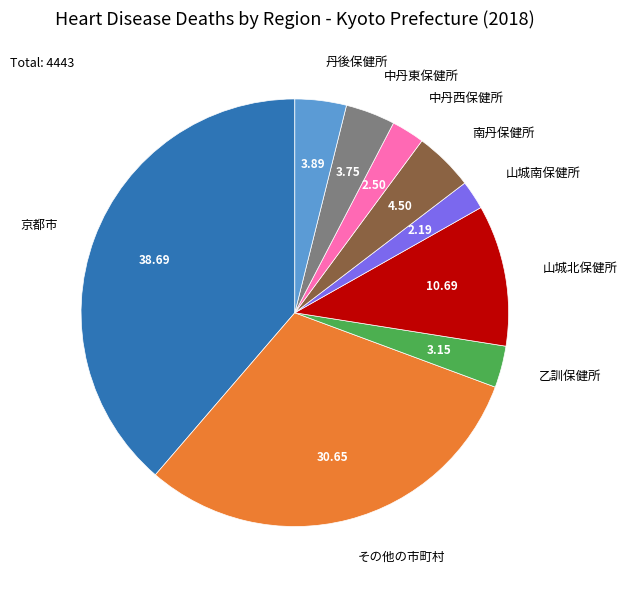

Count the number of slices in the pie.

9